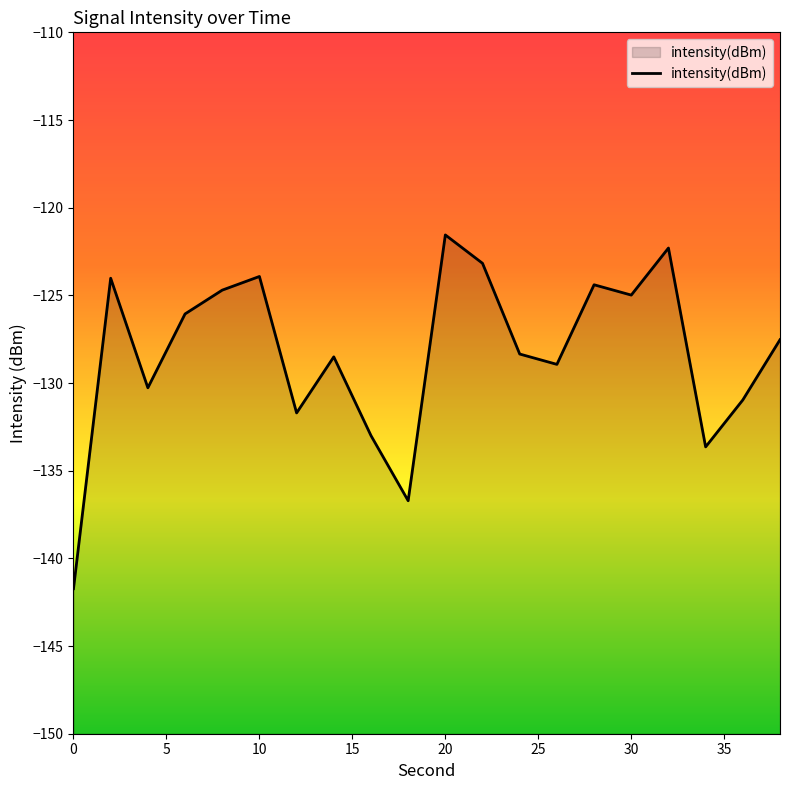

What is the maximum value shown in the chart?

-121.6